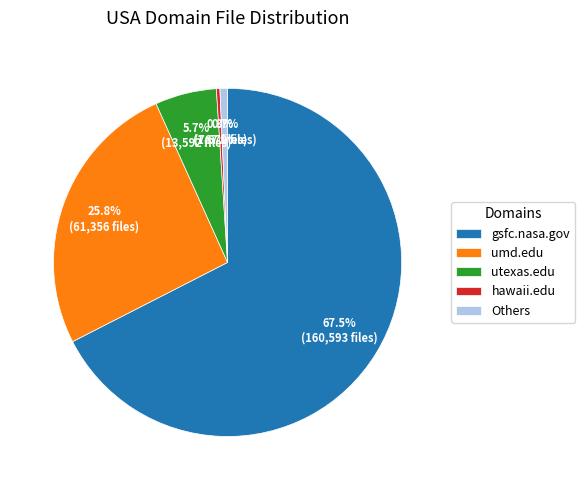

Which has a higher value, gsfc.nasa.gov or Others?

gsfc.nasa.gov